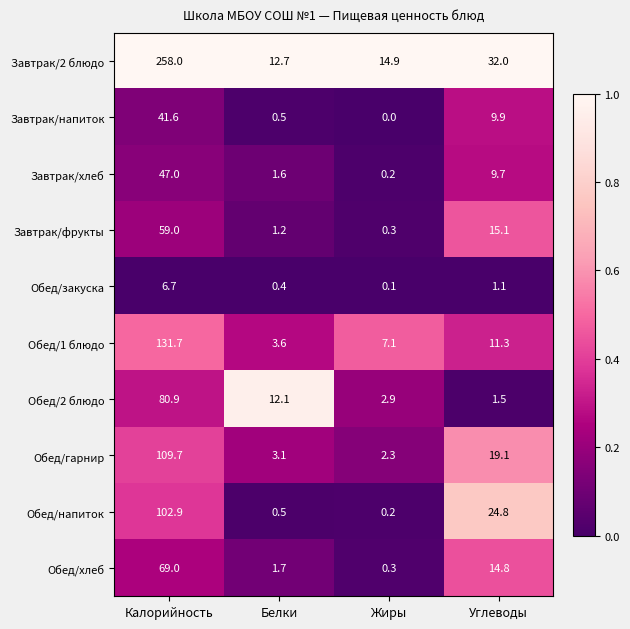

Rank the categories by Завтрак/2 блюдо value from lowest to highest.

Белки, Жиры, Углеводы, Калорийность